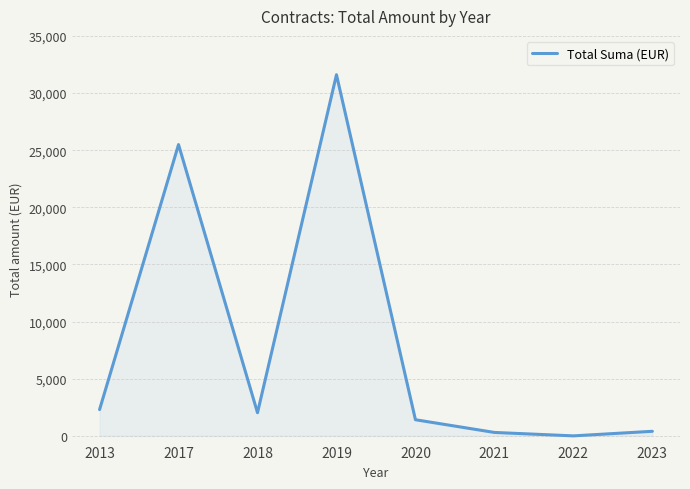

What is the average value?

7941.2